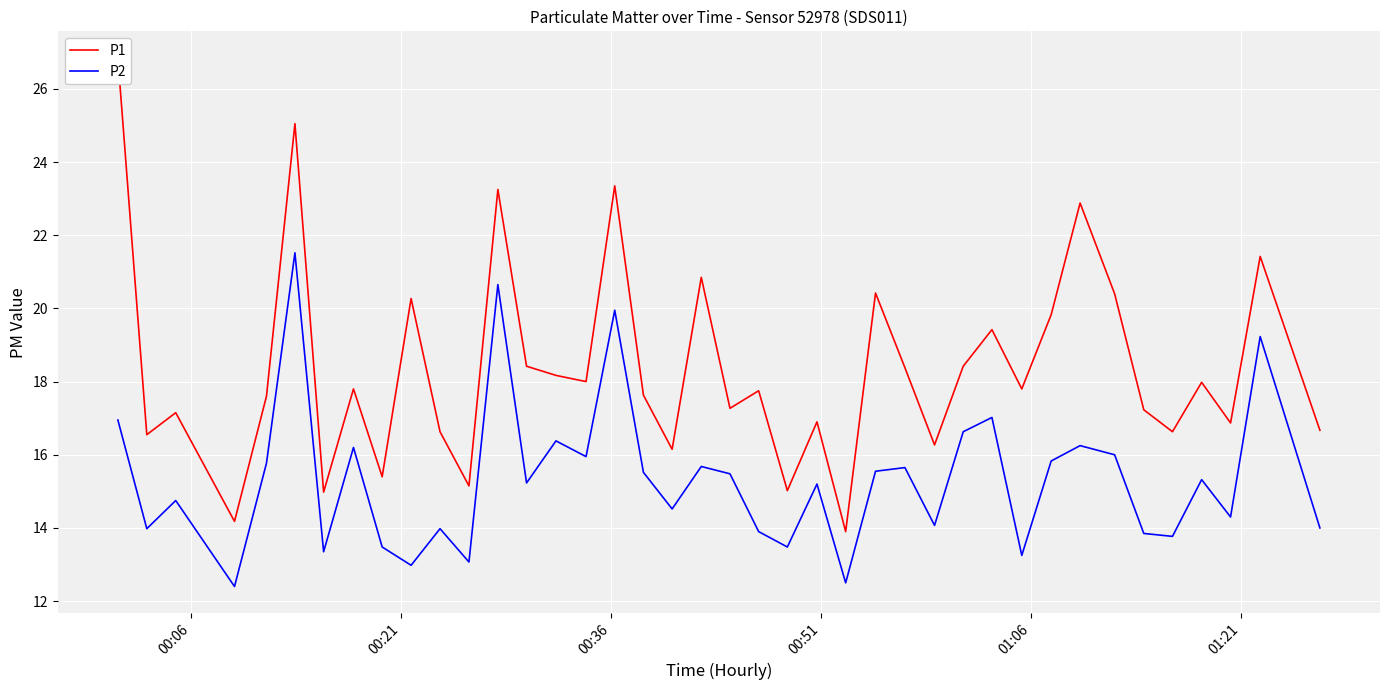

What is the maximum value for P2?

21.5